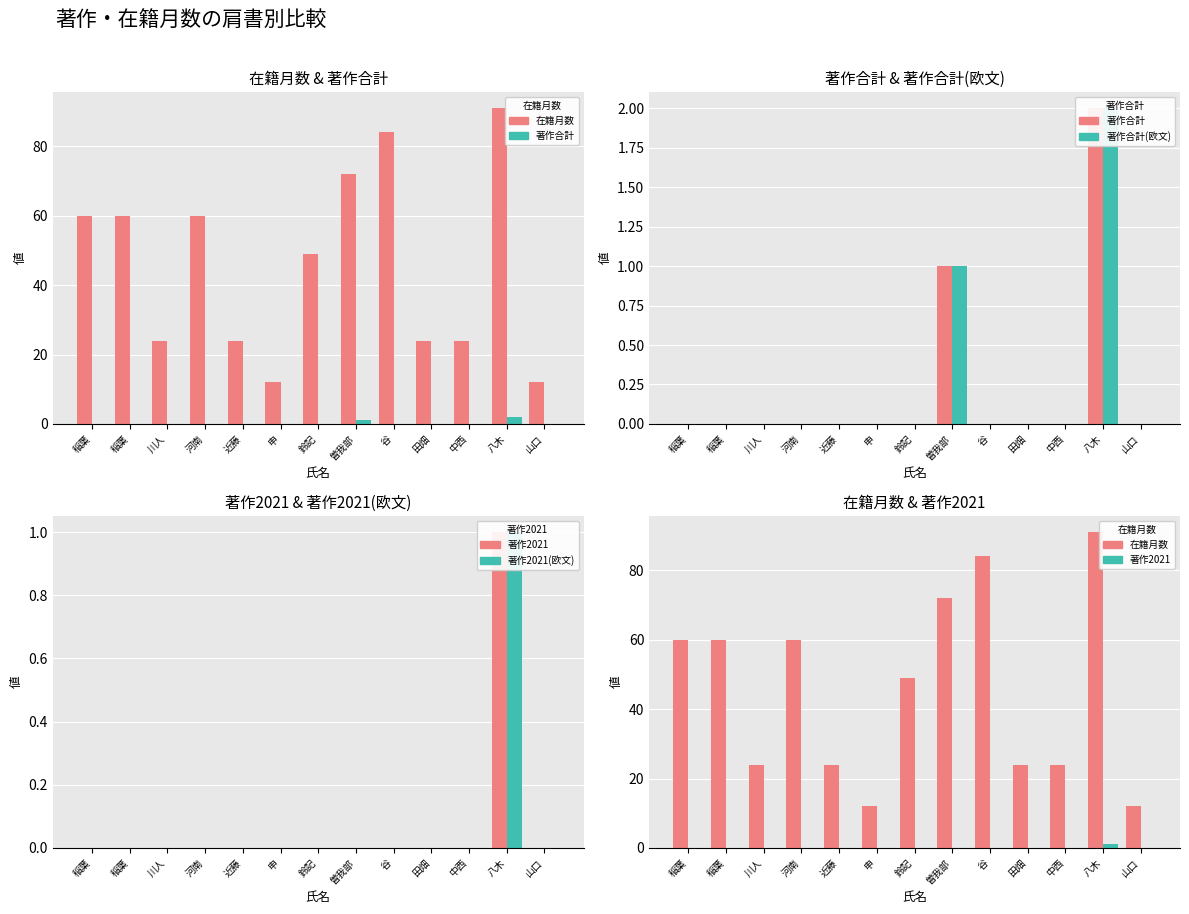

How many data points does each series have?

13